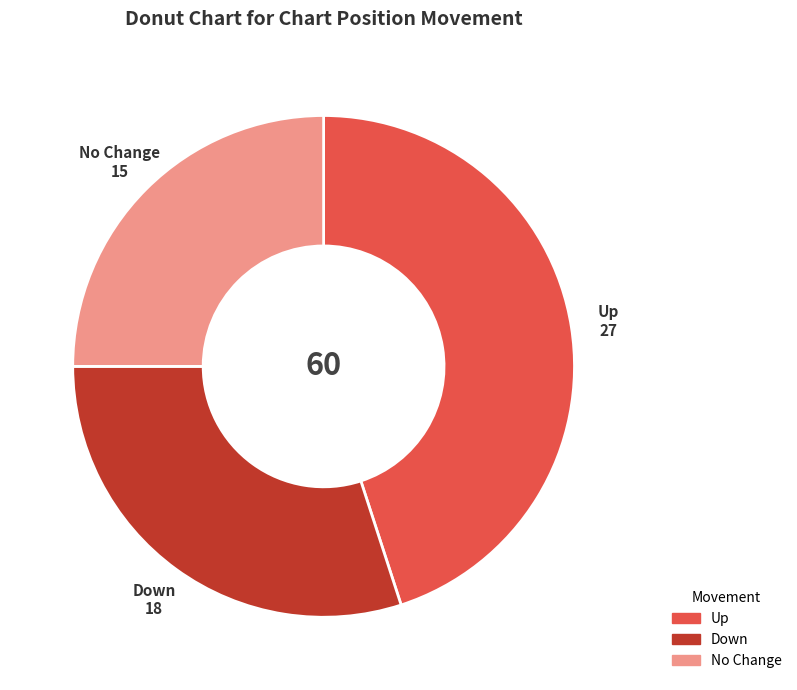

Rank the categories by value from lowest to highest.

No Change, Down, Up